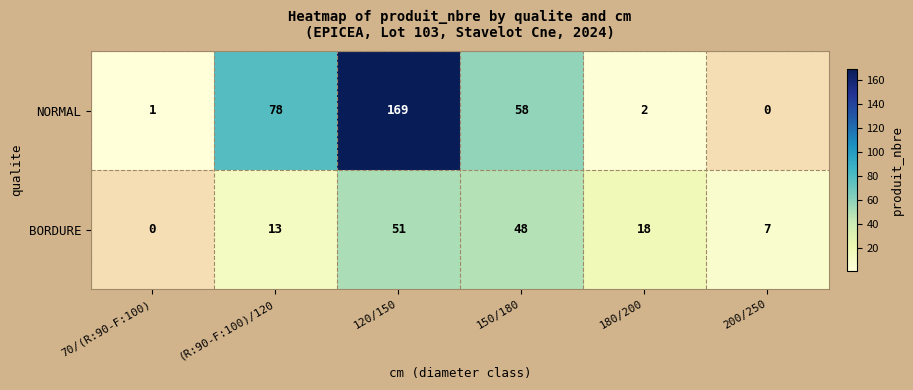

How many positive values does the NORMAL series have?

5